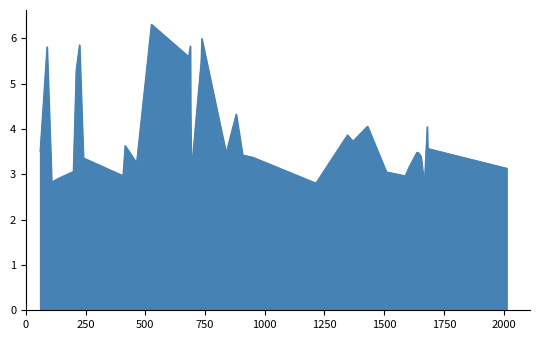

Count the number of data series in this chart.

1